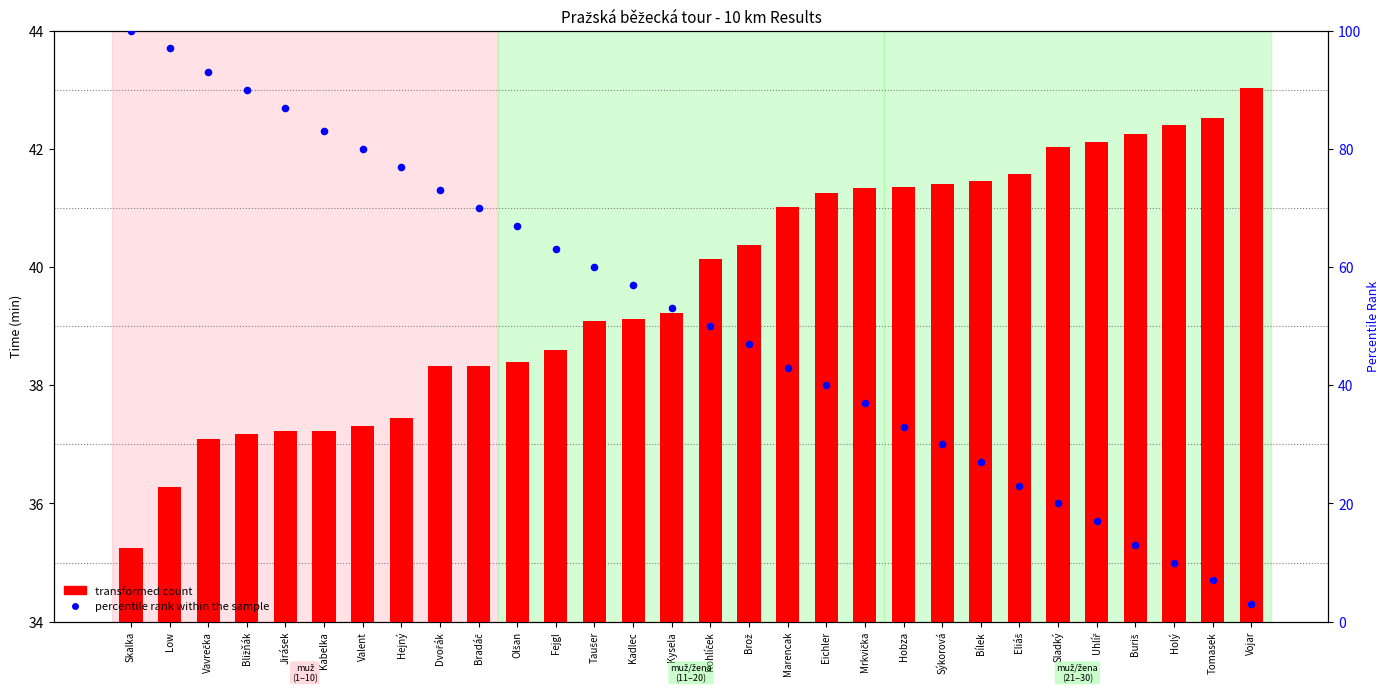

Which series contains the highest Y value?

percentile rank within the sample